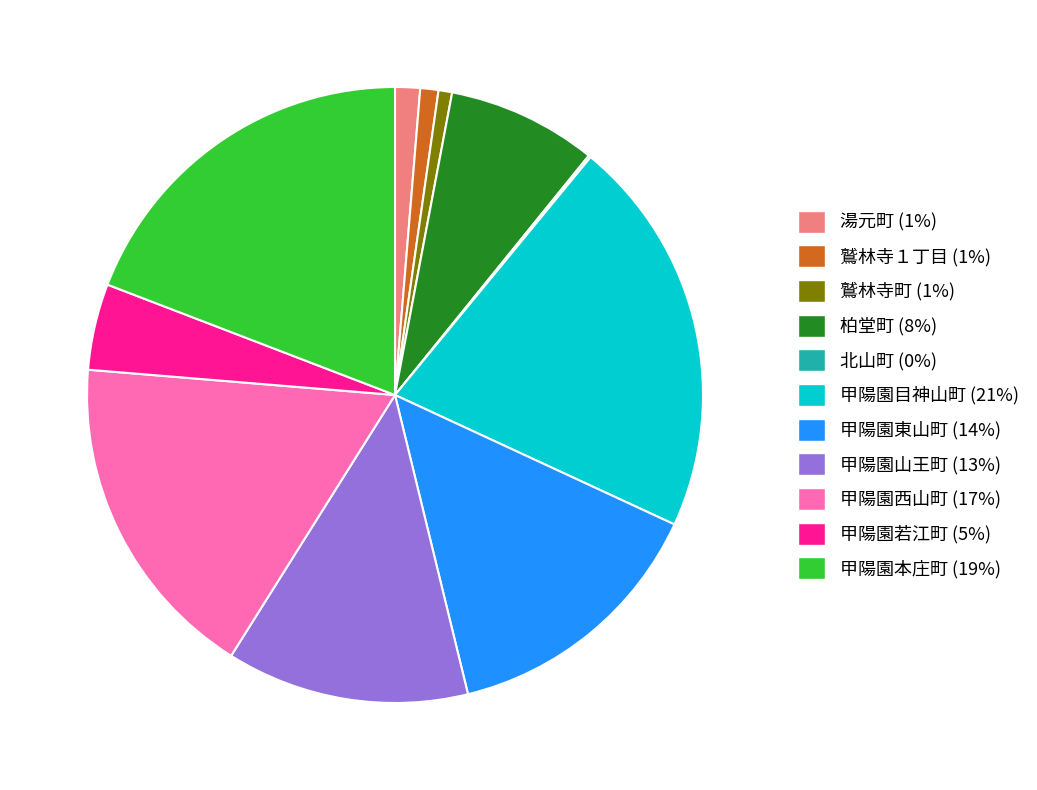

Is the sum of 鷲林寺町 and 柏堂町 greater than half?

No